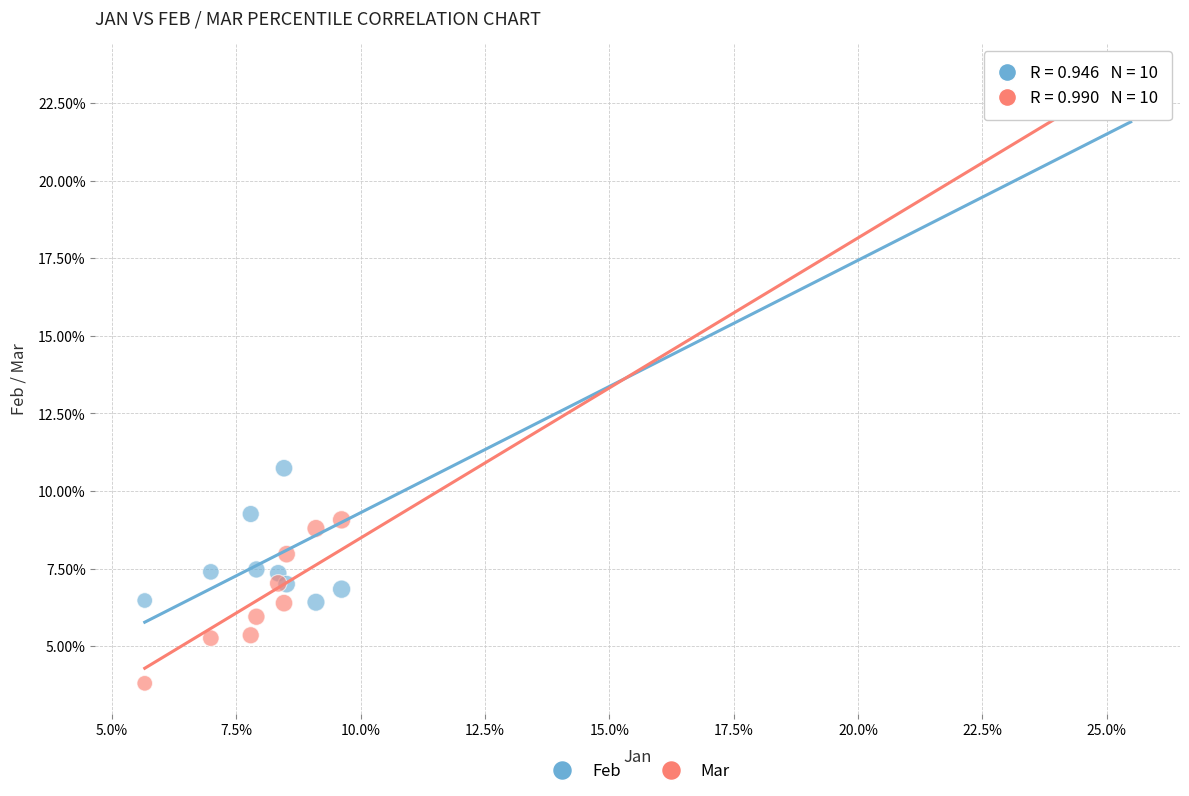

What are all the series names shown in the legend?

Feb, Mar